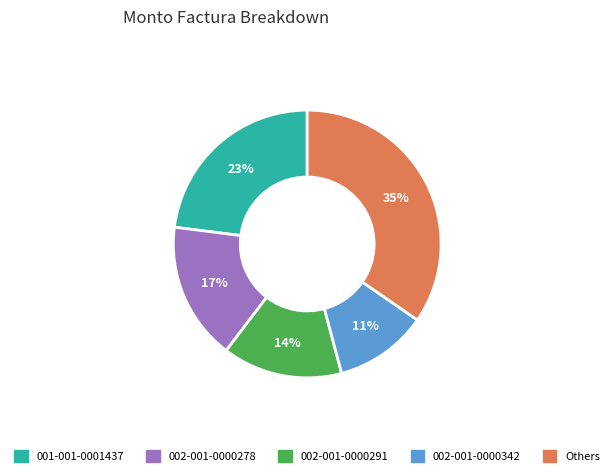

Count the number of slices in the pie.

5